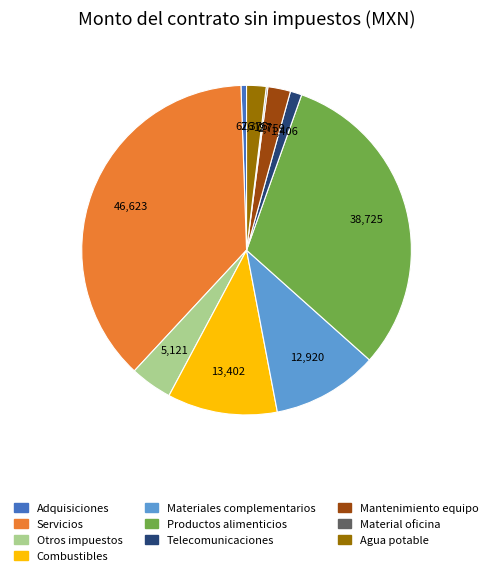

True or false: Combustibles accounts for 1% of the total.

False